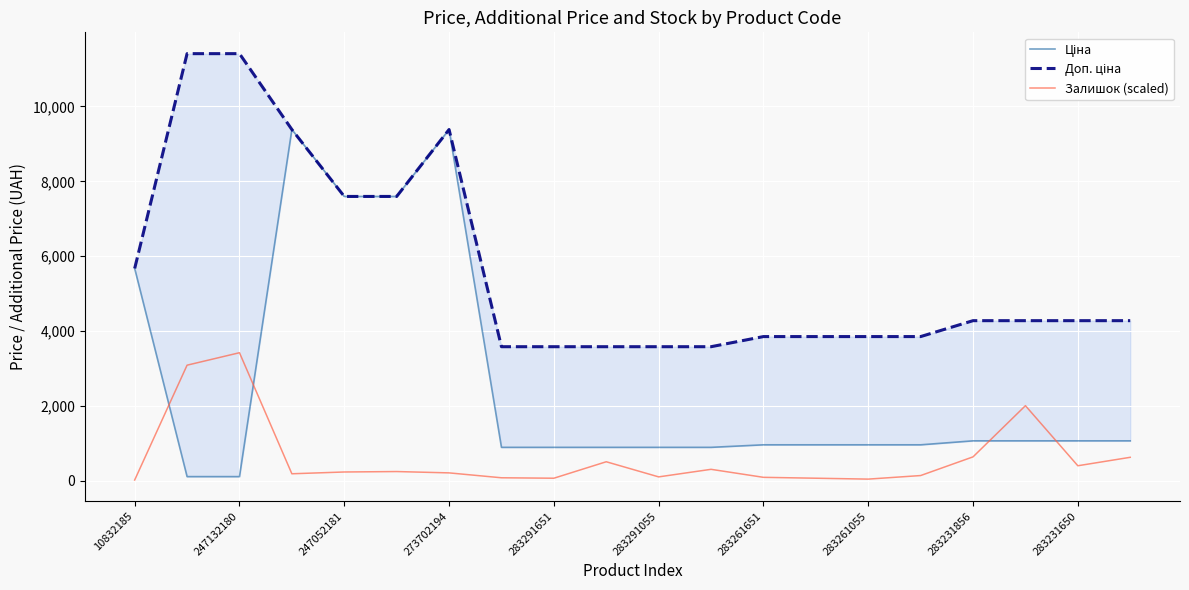

The Залишок (scaled) series shows 404.1 at 283231650. True or false?

True